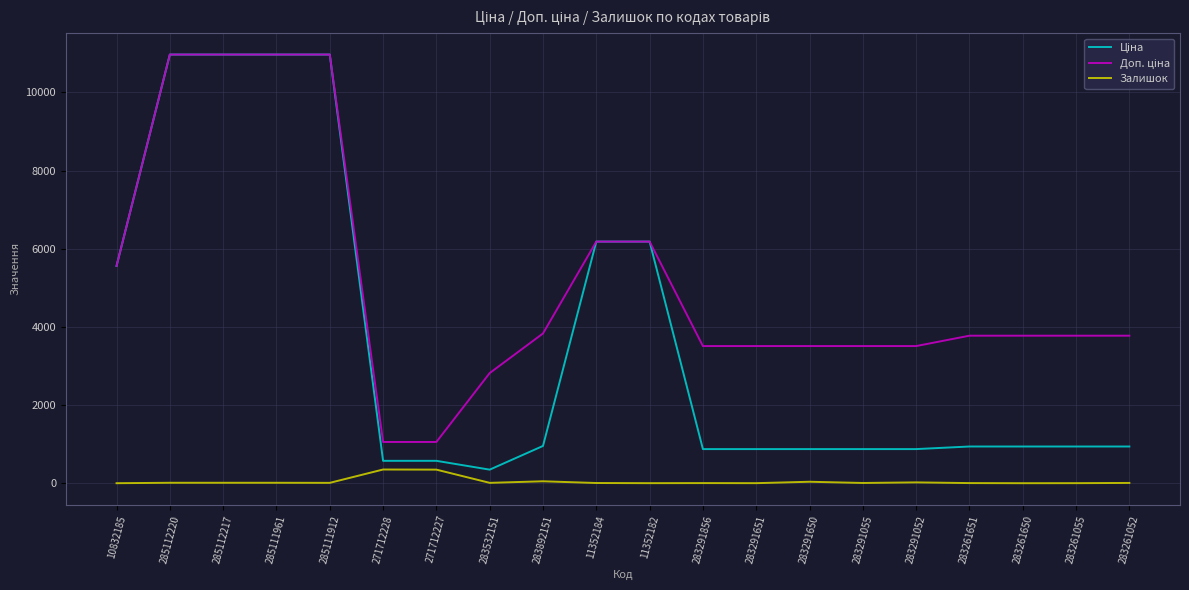

What is the maximum value shown in the chart?

10964.4